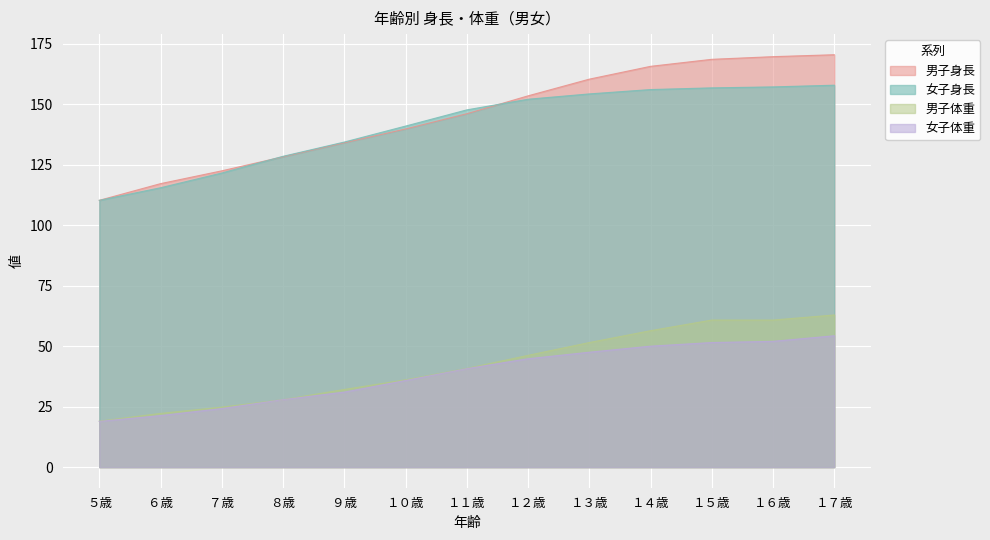

True or false: 女子身長 has more than 2 interior local peaks.

False